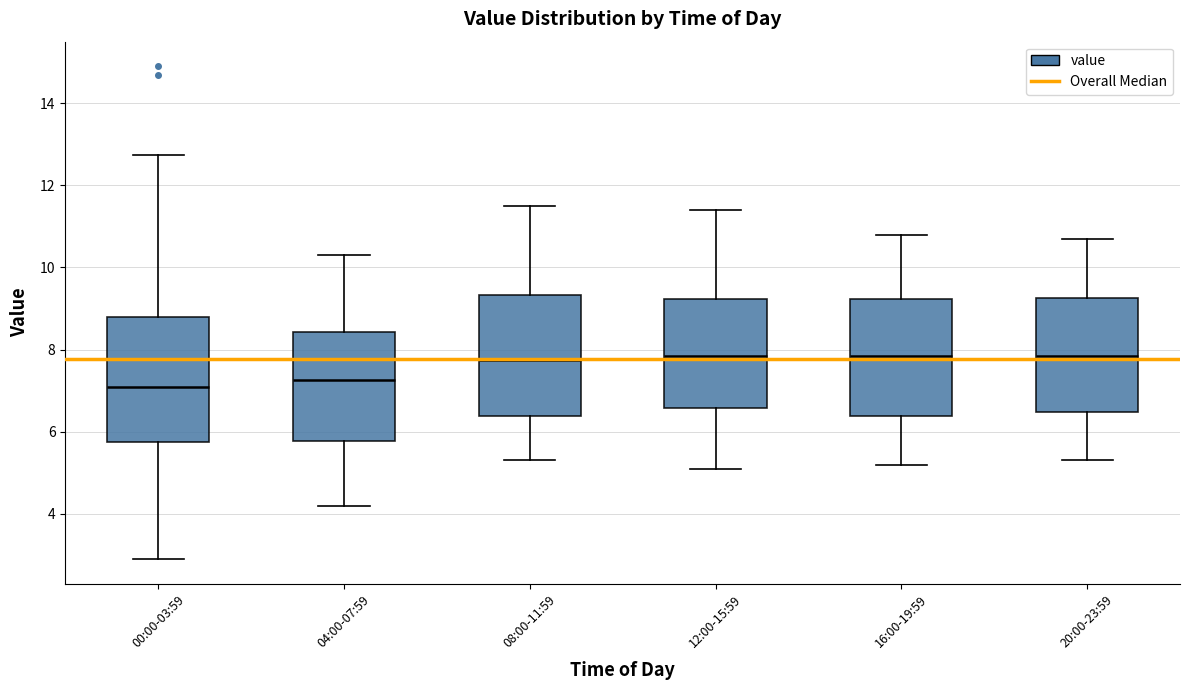

Reading left to right, read every box against the y-axis: the position of its median line, the range the box covers, and the ends of its whiskers. The values are not printed on the chart, so give them approximately, as read against the axis.

00:00-03:59: median 7.0, box 5.8 to 8.8, whiskers 3.0 to 12.8
04:00-07:59: median 7.2, box 5.8 to 8.4, whiskers 4.2 to 10.4
08:00-11:59: median 7.8, box 6.4 to 9.4, whiskers 5.4 to 11.6
12:00-15:59: median 7.8, box 6.6 to 9.2, whiskers 5.2 to 11.4
16:00-19:59: median 7.8, box 6.4 to 9.2, whiskers 5.2 to 10.8
20:00-23:59: median 7.8, box 6.4 to 9.2, whiskers 5.4 to 10.8